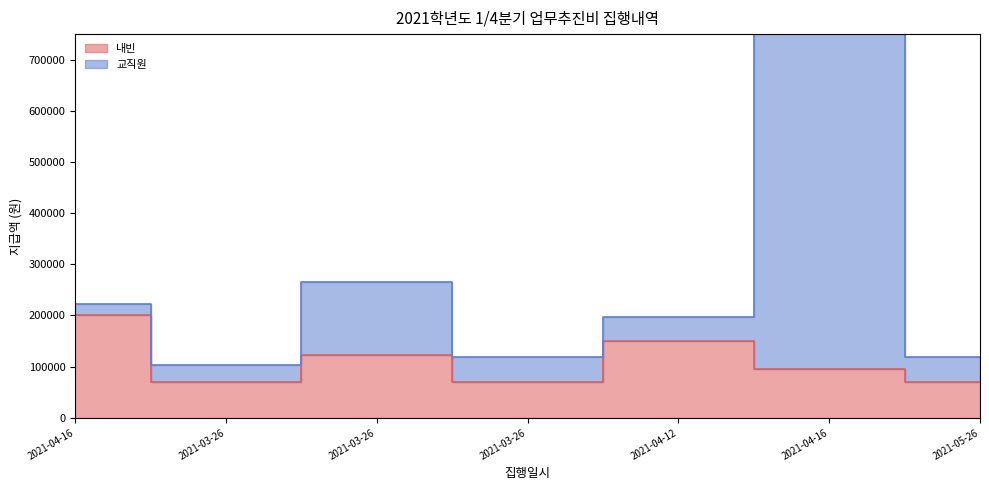

List the labels in order of value, smallest first.

2021-03-26, 2021-03-26, 2021-05-26, 2021-04-16, 2021-03-26, 2021-04-12, 2021-04-16